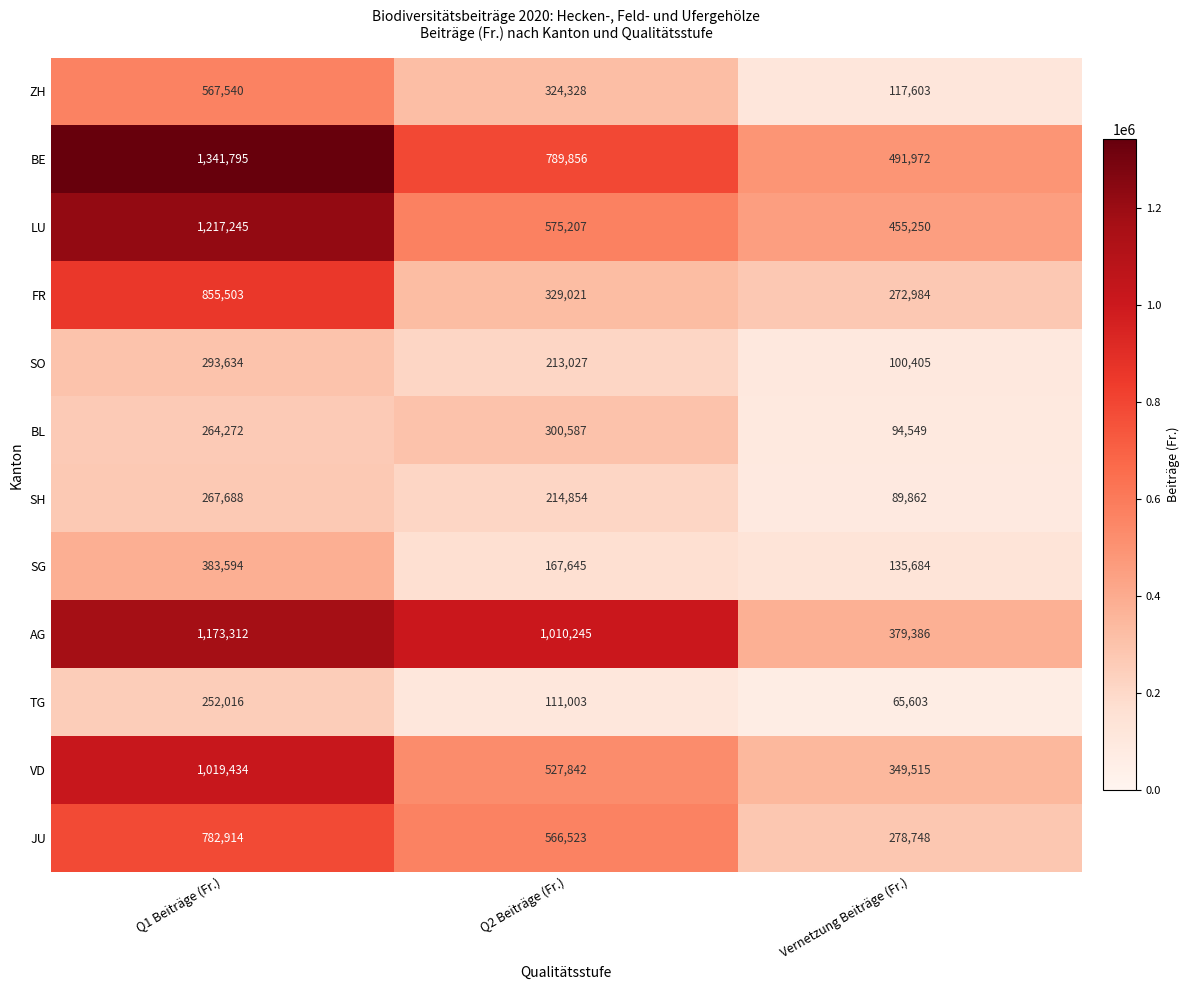

Count the number of data series in this chart.

12